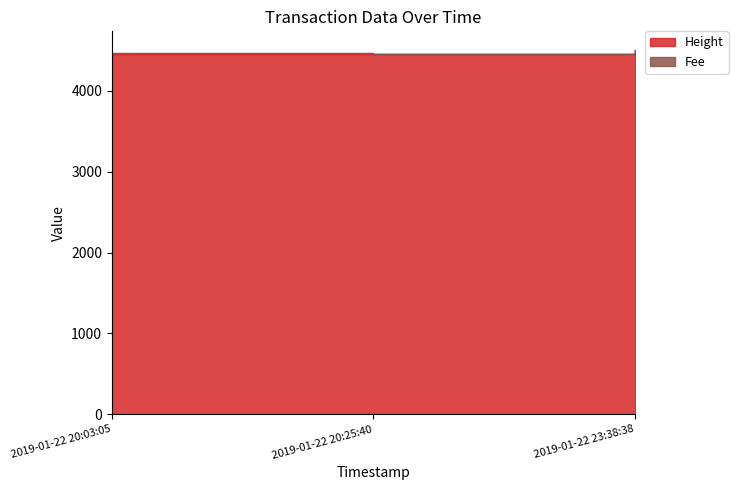

Reading left to right, what are all the values shown in this chart?

2019-01-22 20:03:05=4451	2019-01-22 20:25:40=4457	2019-01-22 23:38:38=4508